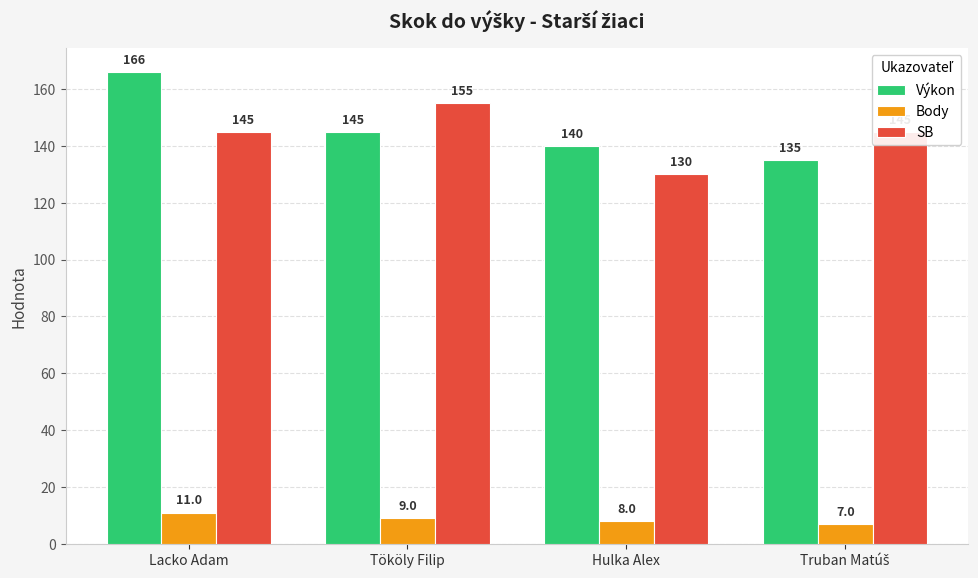

Rank the series at Lacko Adam from highest to lowest value.

Výkon, SB, Body